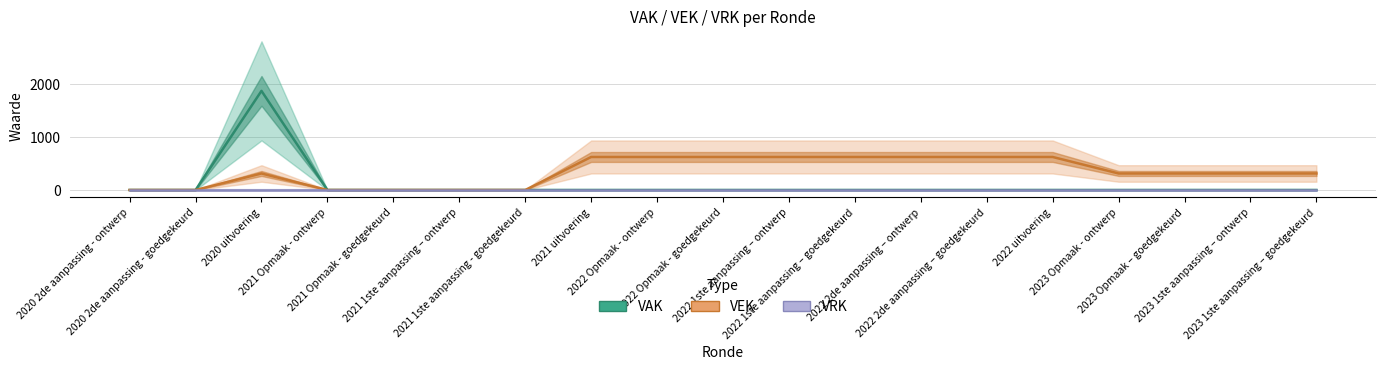

What is the total value across all series at 2020 uitvoering?

2182